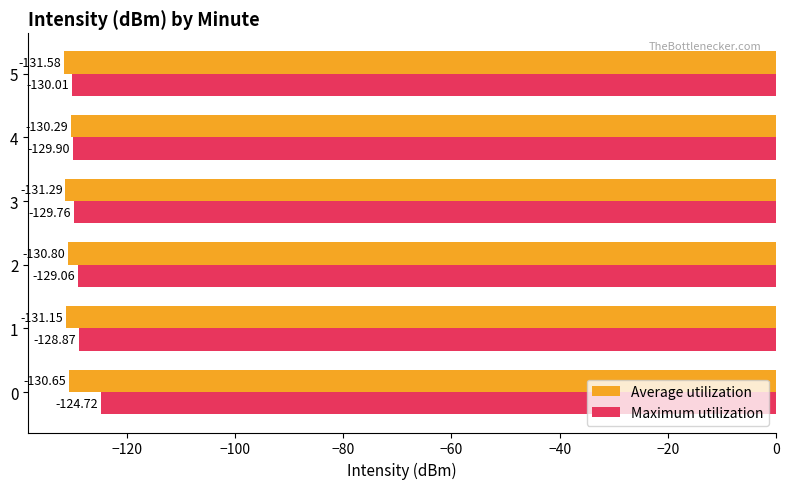

At which category is the sum across all series the highest?

0